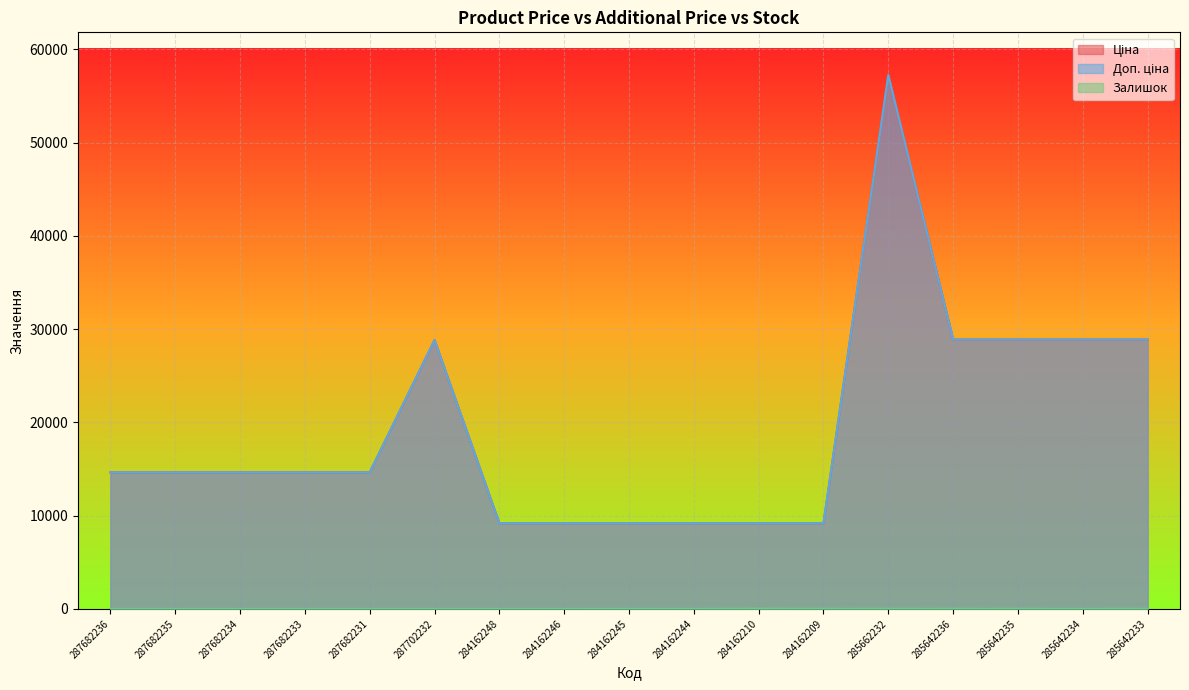

How many lines are shown in the chart?

3